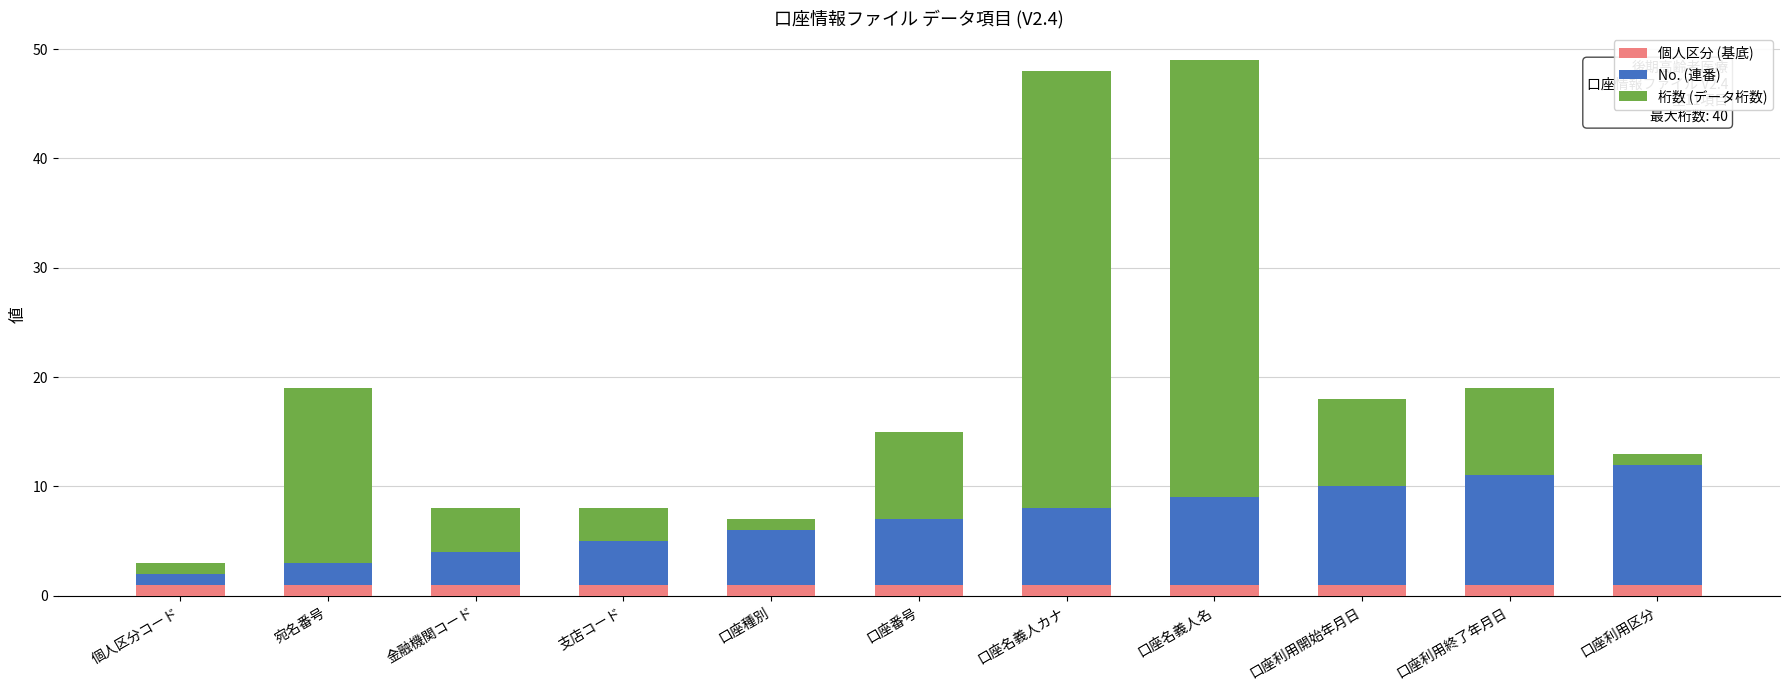

What is the average value of the 桁数 (データ桁数) series?

12